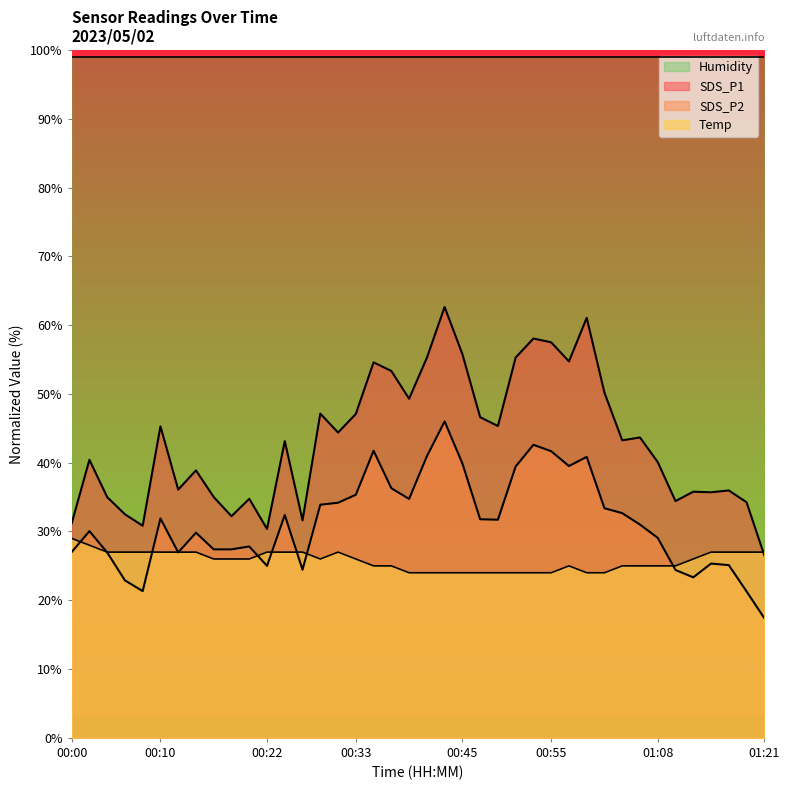

What is the lowest value of the Temp series?

24.0